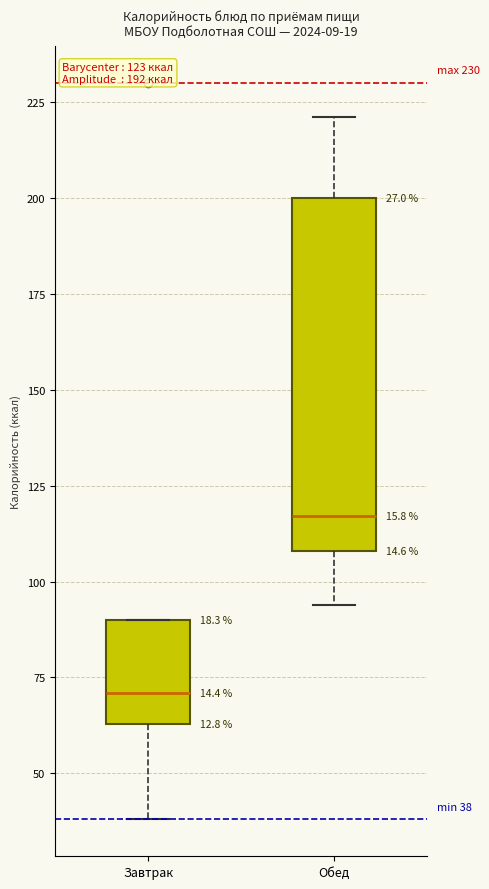

Which box's median line is the lowest?

Завтрак